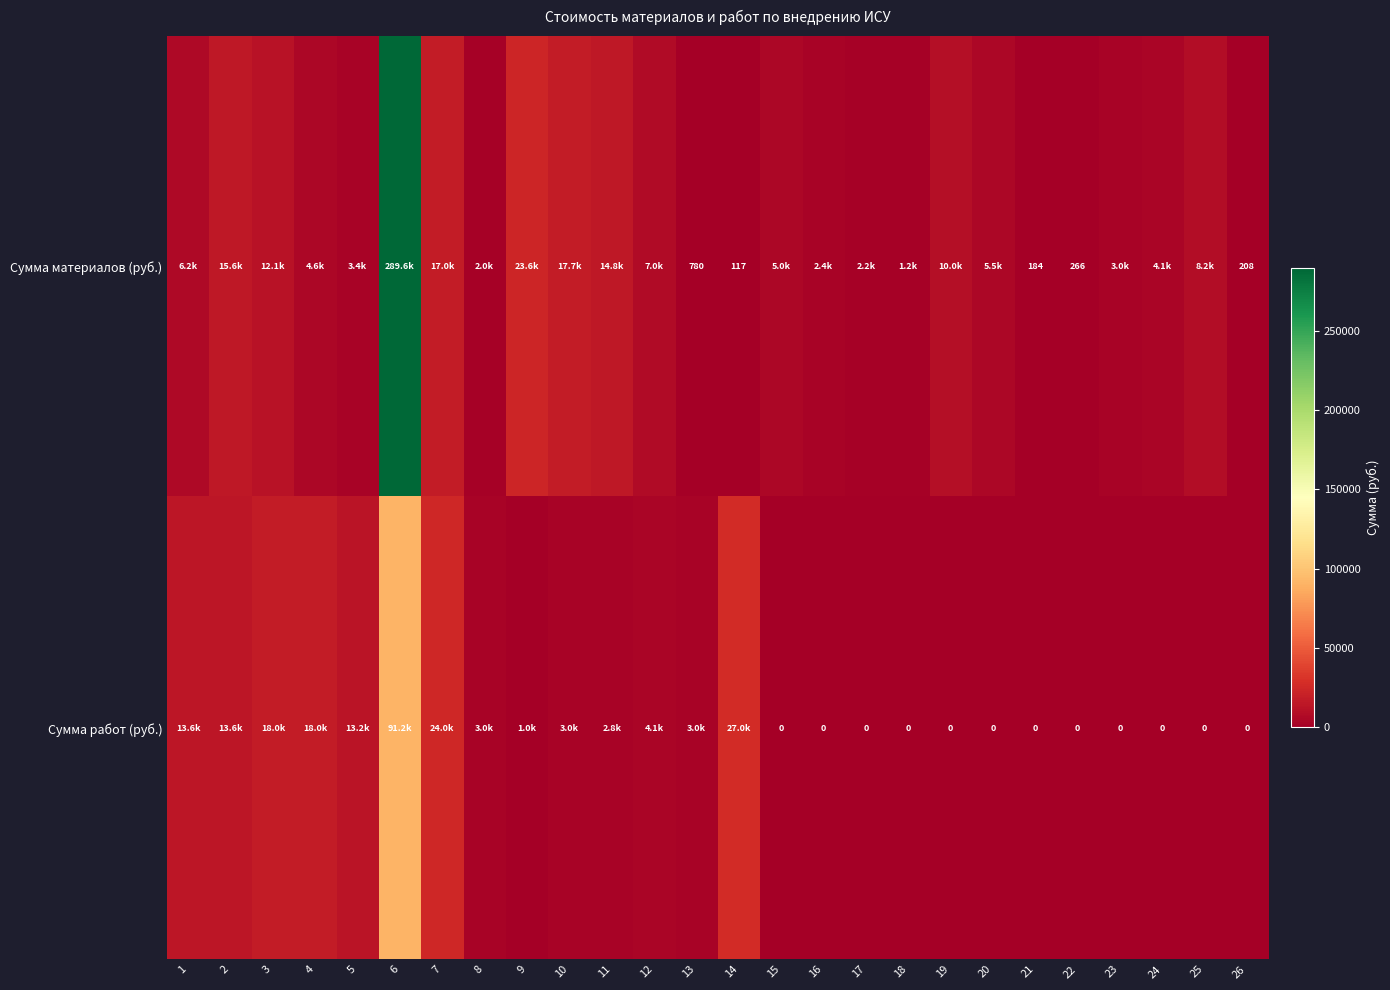

Which series has the largest range (max minus min)?

Сумма материалов (руб.)